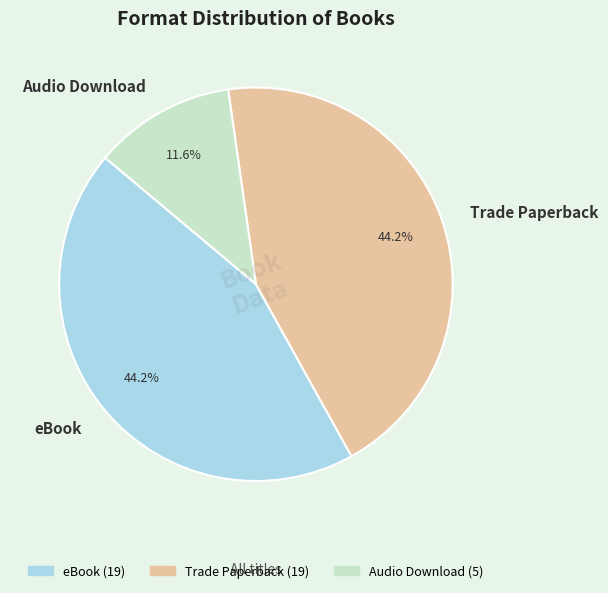

Combined, what portion of the pie is Audio Download and eBook?

55.8%